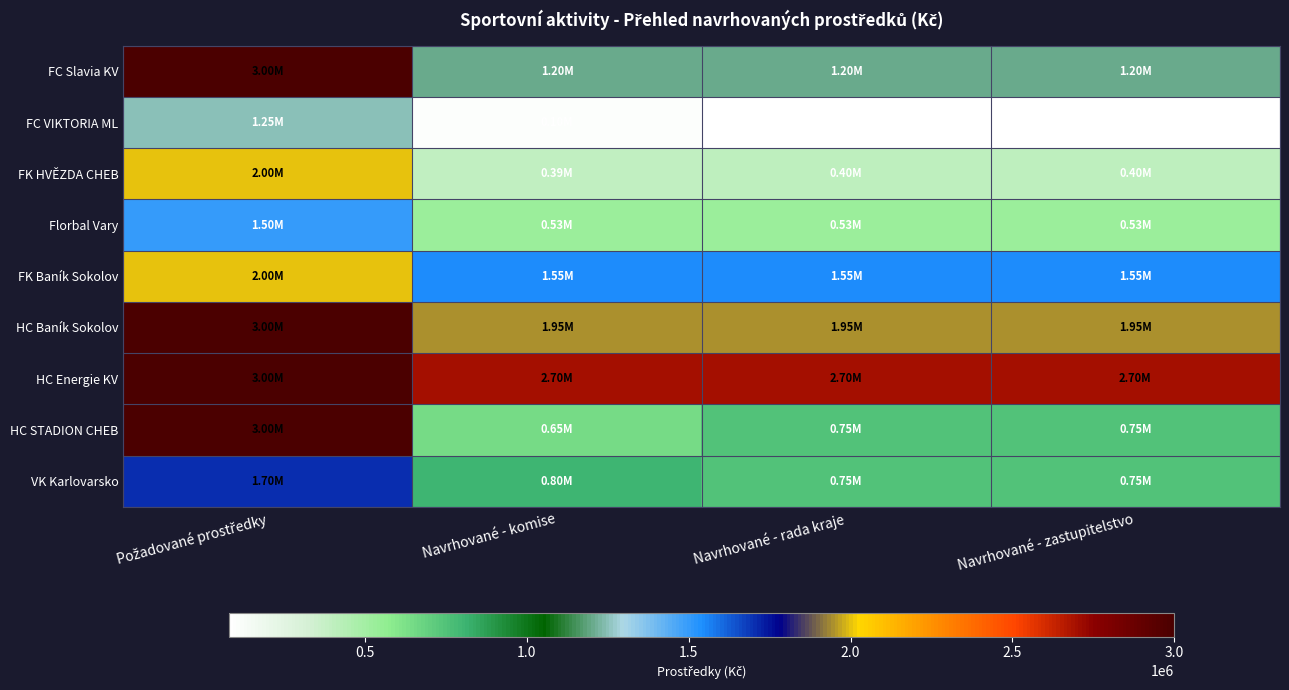

Reading left to right, list all the values displayed in this chart.

FC Slavia KV: Požadované prostředky=3000000	Navrhované - komise=1200000	Navrhované - rada kraje=1200000	Navrhované - zastupitelstvo=1200000
FC VIKTORIA ML: Požadované prostředky=1250000	Navrhované - komise=100000	Navrhované - rada kraje=80000	Navrhované - zastupitelstvo=80000
FK HVĚZDA CHEB: Požadované prostředky=2000000	Navrhované - komise=390000	Navrhované - rada kraje=400000	Navrhované - zastupitelstvo=400000
Florbal Vary: Požadované prostředky=1500000	Navrhované - komise=530000	Navrhované - rada kraje=530000	Navrhované - zastupitelstvo=530000
FK Baník Sokolov: Požadované prostředky=2000000	Navrhované - komise=1550000	Navrhované - rada kraje=1550000	Navrhované - zastupitelstvo=1550000
HC Baník Sokolov: Požadované prostředky=3000000	Navrhované - komise=1950000	Navrhované - rada kraje=1950000	Navrhované - zastupitelstvo=1950000
HC Energie KV: Požadované prostředky=3000000	Navrhované - komise=2700000	Navrhované - rada kraje=2700000	Navrhované - zastupitelstvo=2700000
HC STADION CHEB: Požadované prostředky=3000000	Navrhované - komise=650000	Navrhované - rada kraje=750000	Navrhované - zastupitelstvo=750000
VK Karlovarsko: Požadované prostředky=1700000	Navrhované - komise=800000	Navrhované - rada kraje=750000	Navrhované - zastupitelstvo=750000